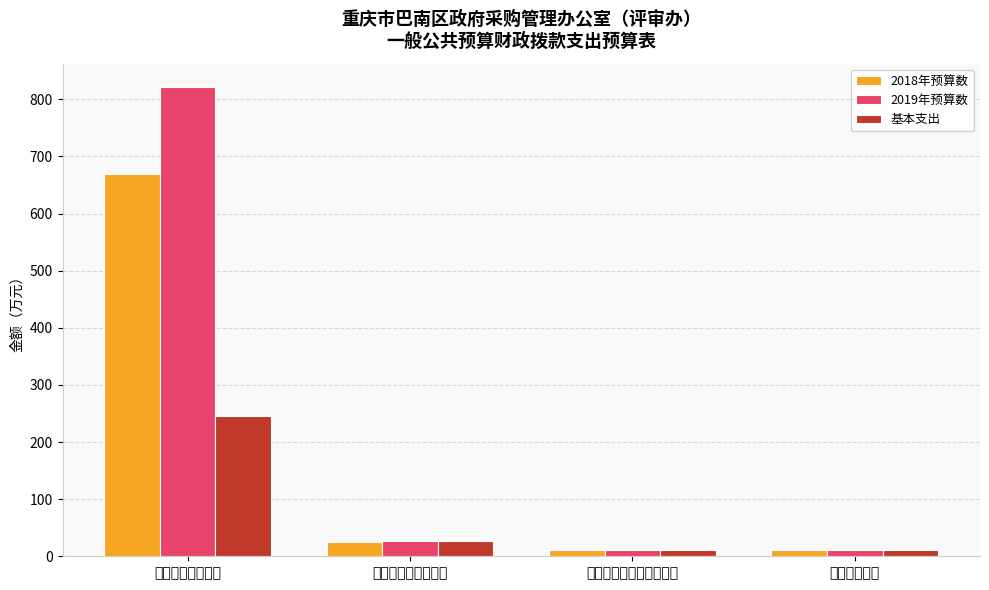

At how many categories does at least one series exceed 771?

1